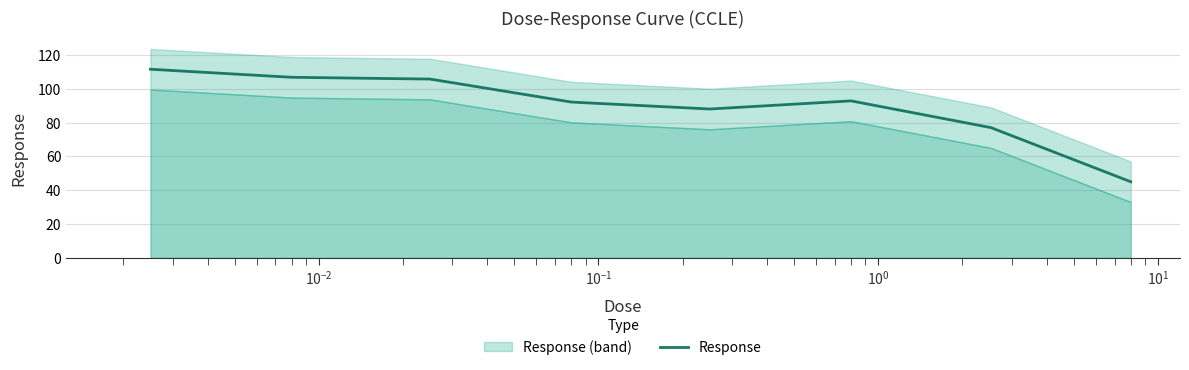

What is the minimum value for Response?

45.0